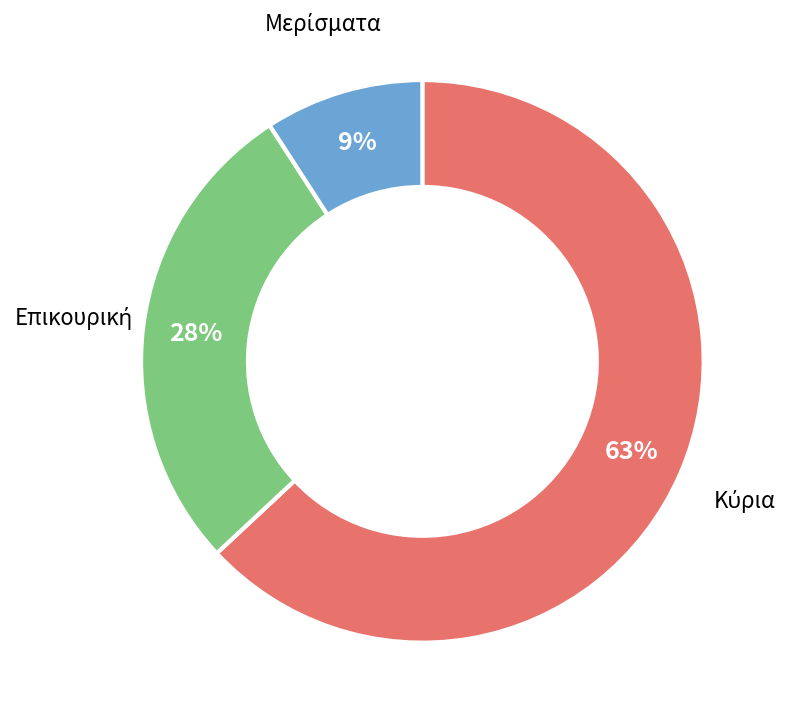

To the nearest percent, what is the average slice percentage?

33%